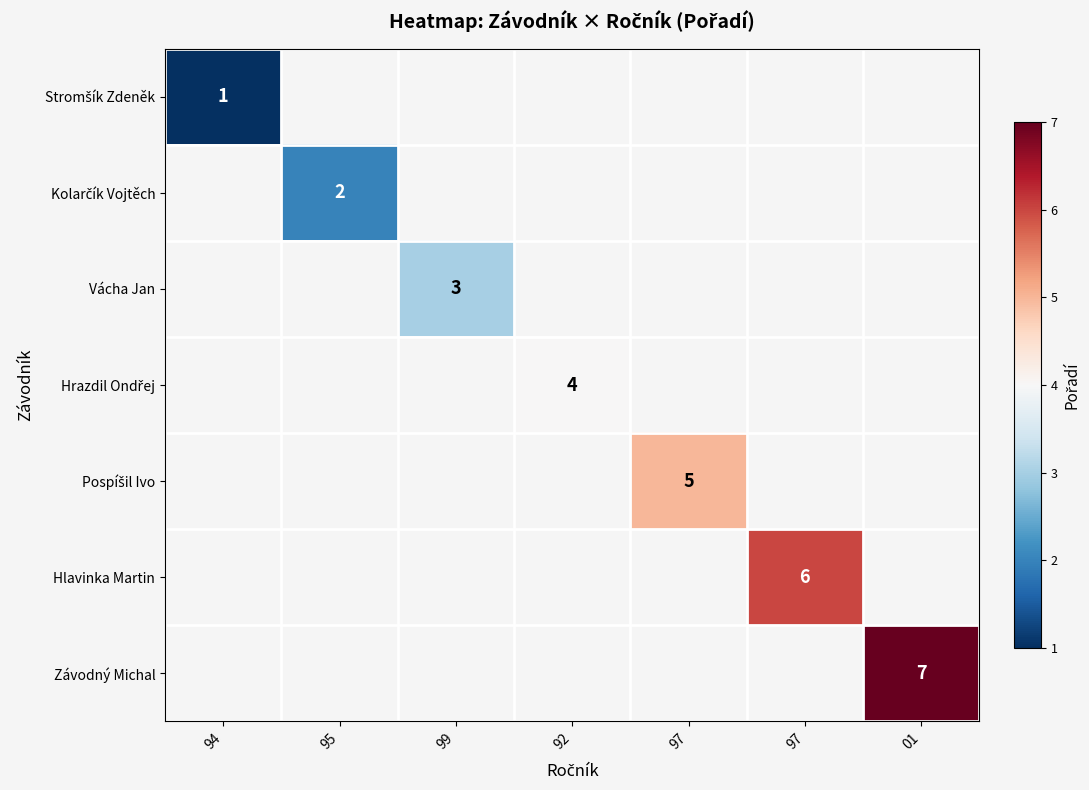

The Stromšík Zdeněk series shows 1.0 at 94. True or false?

True